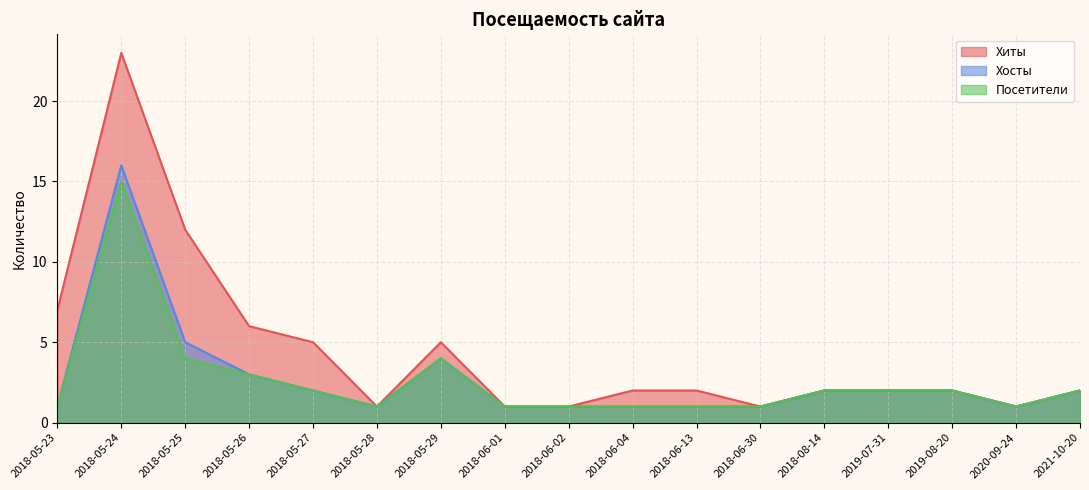

Which series has the largest total across all categories?

Хиты